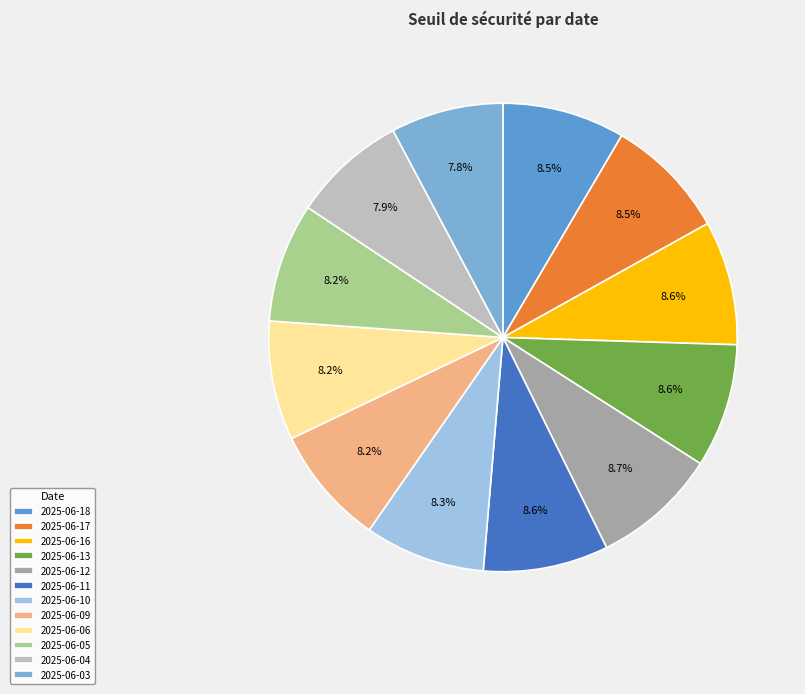

Rank the categories by value from lowest to highest.

2025-06-03, 2025-06-04, 2025-06-05, 2025-06-06, 2025-06-09, 2025-06-10, 2025-06-17, 2025-06-18, 2025-06-13, 2025-06-16, 2025-06-11, 2025-06-12